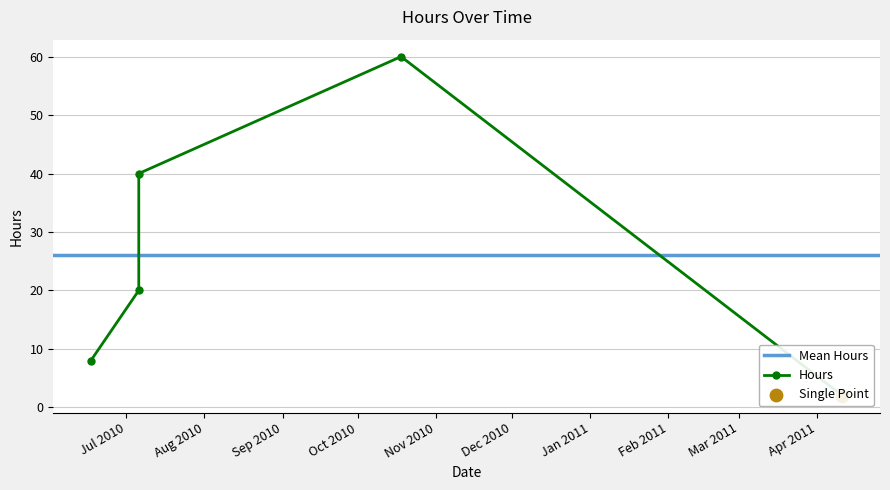

Between 2010-07-06 and 2010-10-18, which is larger?

2010-10-18